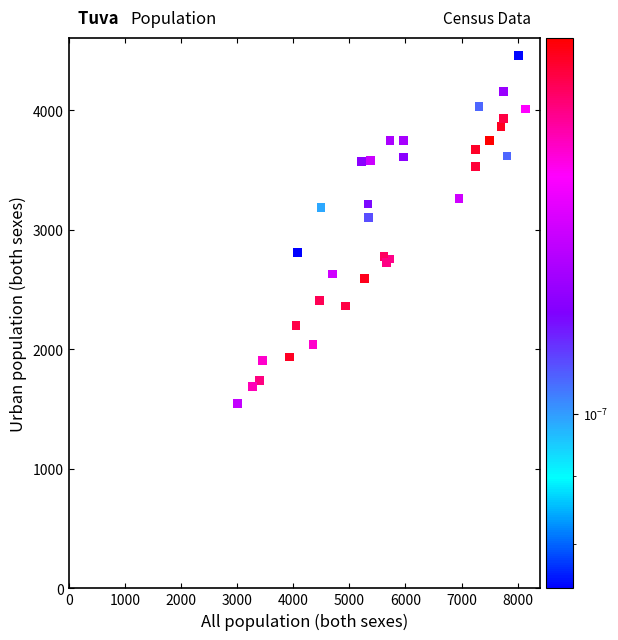

What Y value in the scatter plot is closest to 3001?

3099